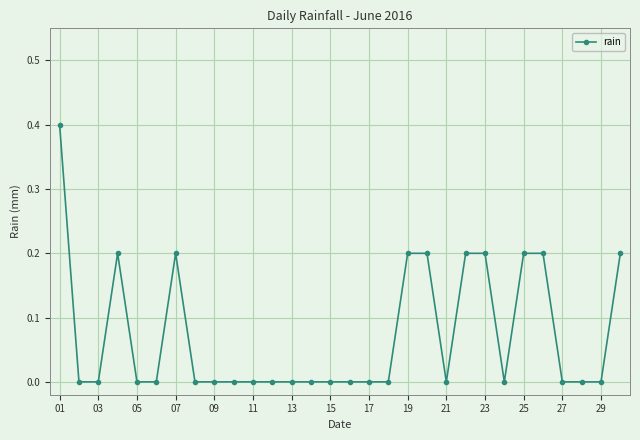

What is the sum of all values?

2.2